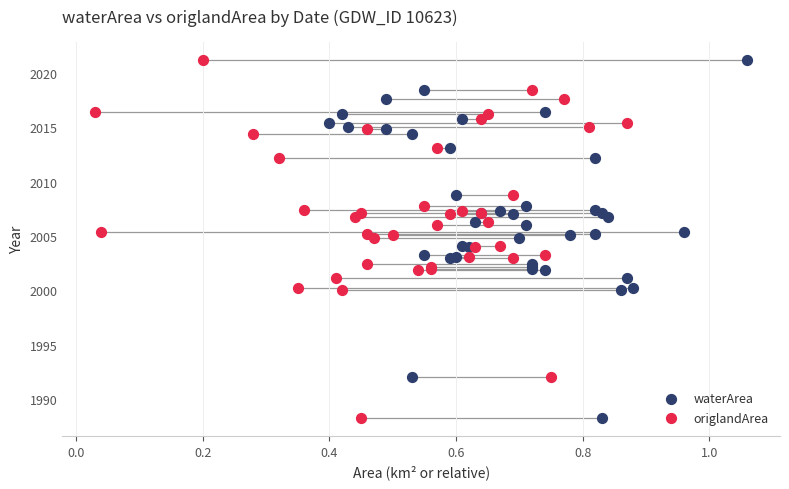

What are all the series names shown in the legend?

waterArea, origlandArea